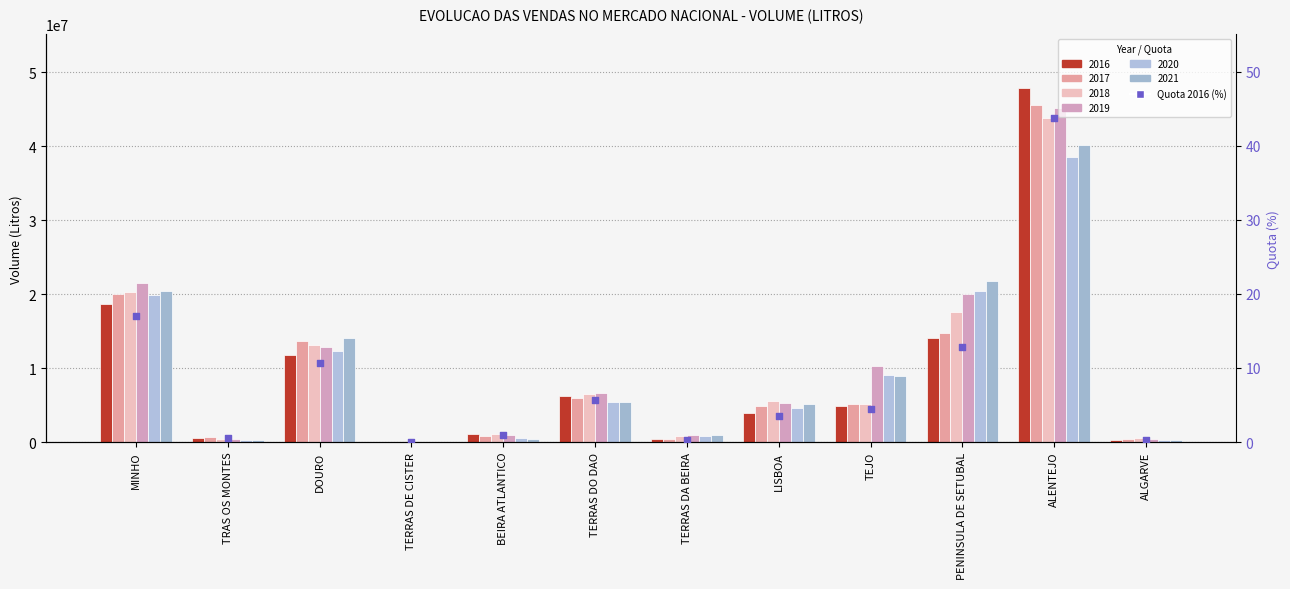

Which has a higher value, TERRAS DO DAO or PENINSULA DE SETUBAL?

PENINSULA DE SETUBAL